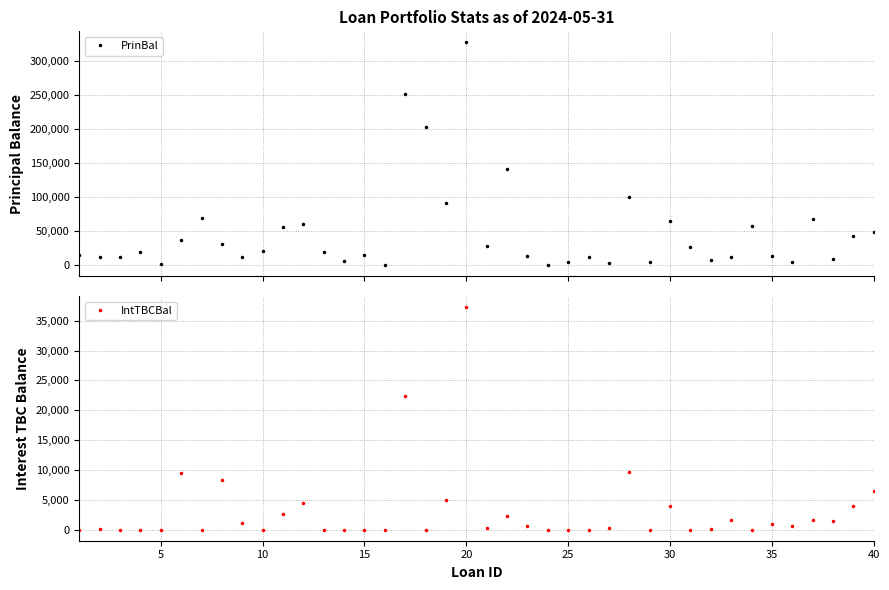

List the series in order of their peak value, lowest first.

IntTBCBal, PrinBal